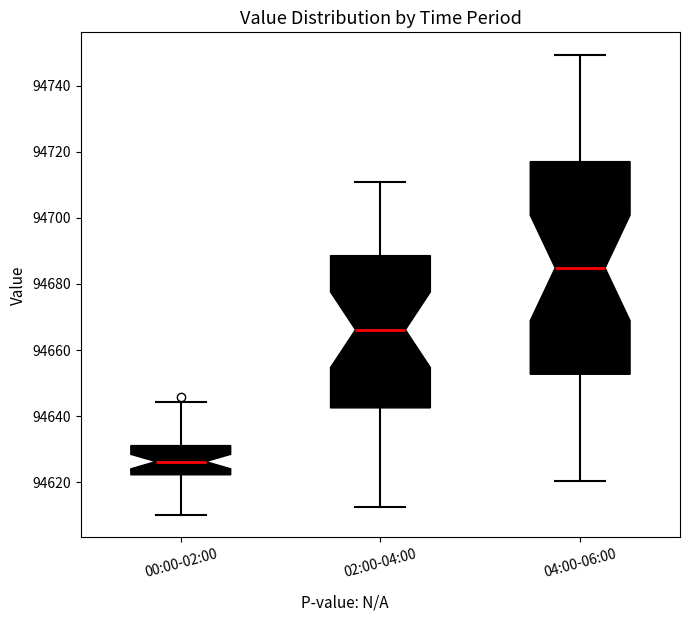

Comparing the boxes themselves (not the whiskers), which one is the tallest?

04:00-06:00